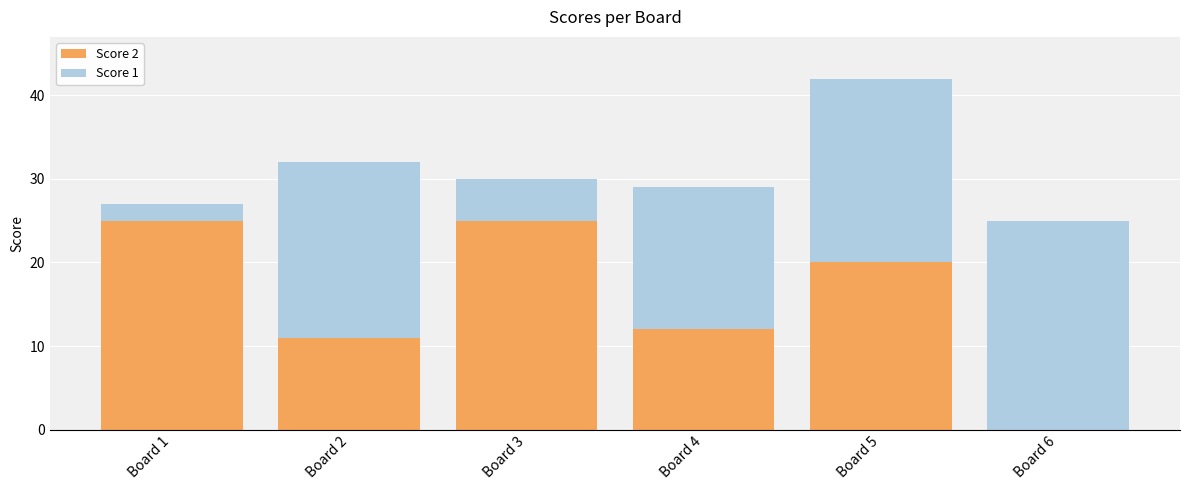

The value of Score 2 at Board 6 is 0. True or false?

True